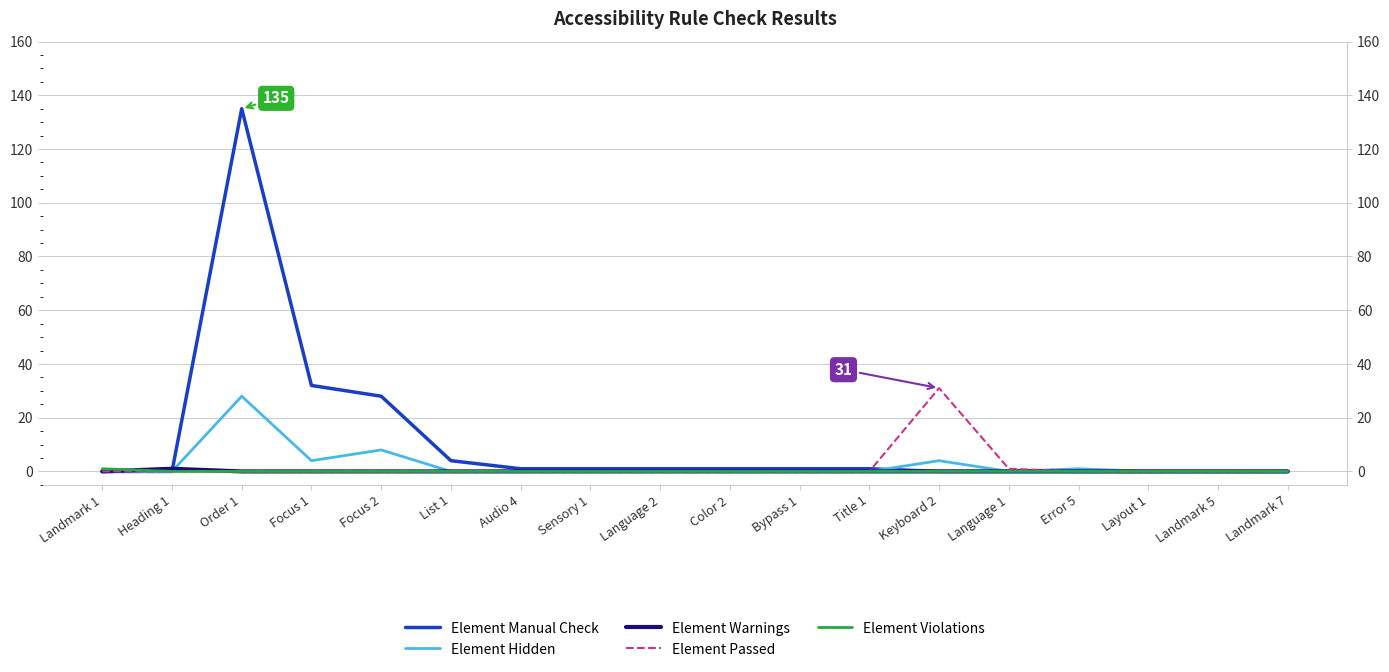

Which series has the widest spread of values?

Element Manual Check